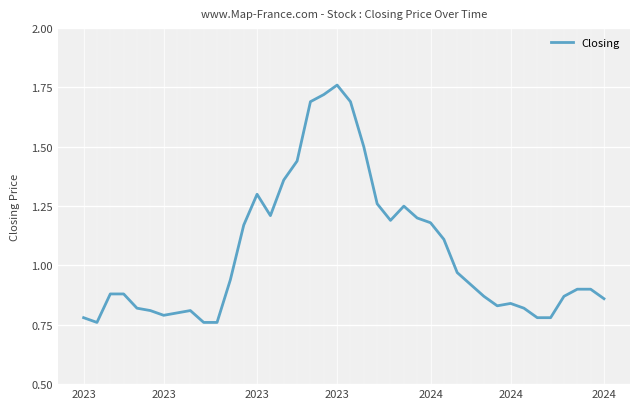

Reading left to right, transcribe all the data shown in this chart.

0.8	0.8	0.9	0.9	0.8	0.8	0.8	0.8	0.8	0.8	0.8	0.9	1.2	1.3	1.2	1.4	1.4	1.7	1.7	1.8	1.7	1.5	1.3	1.2	1.2	1.2	1.2	1.1	1.0	0.9	0.9	0.8	0.8	0.8	0.8	0.8	0.9	0.9	0.9	0.9